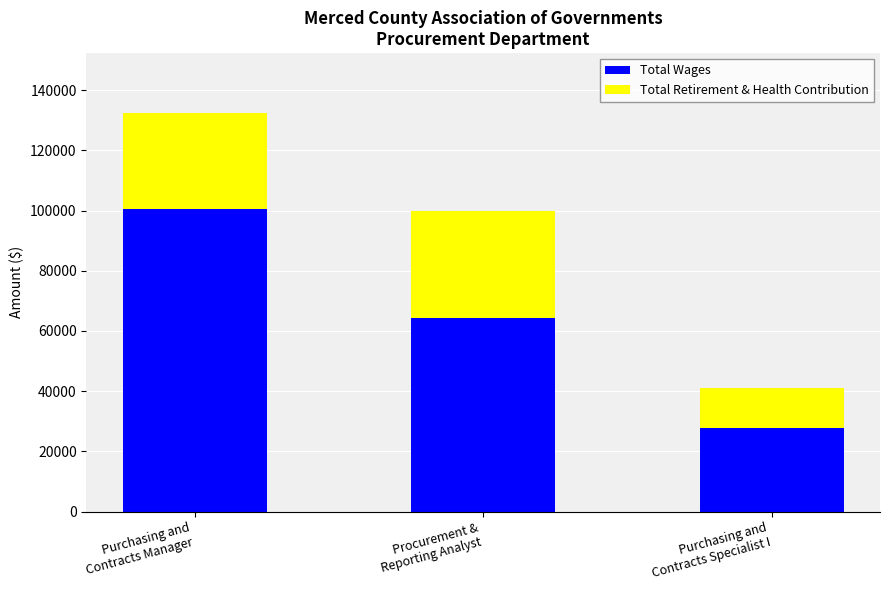

What is the sum of all Total Wages values?

192647